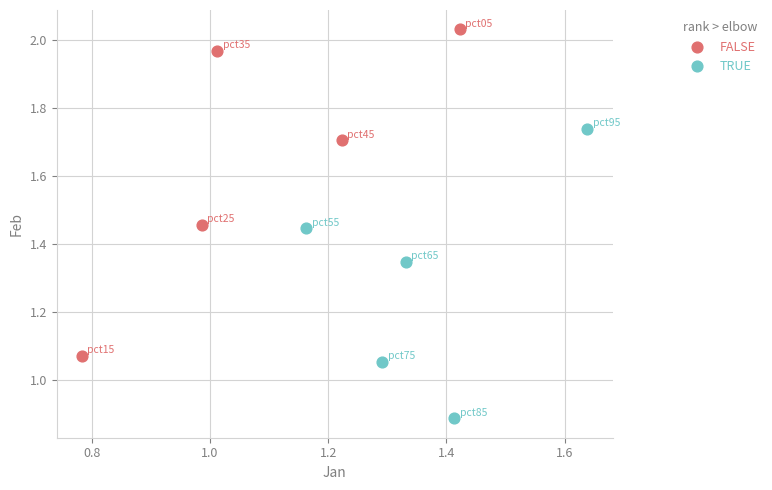

Which series has the largest Y range (max minus min)?

FALSE